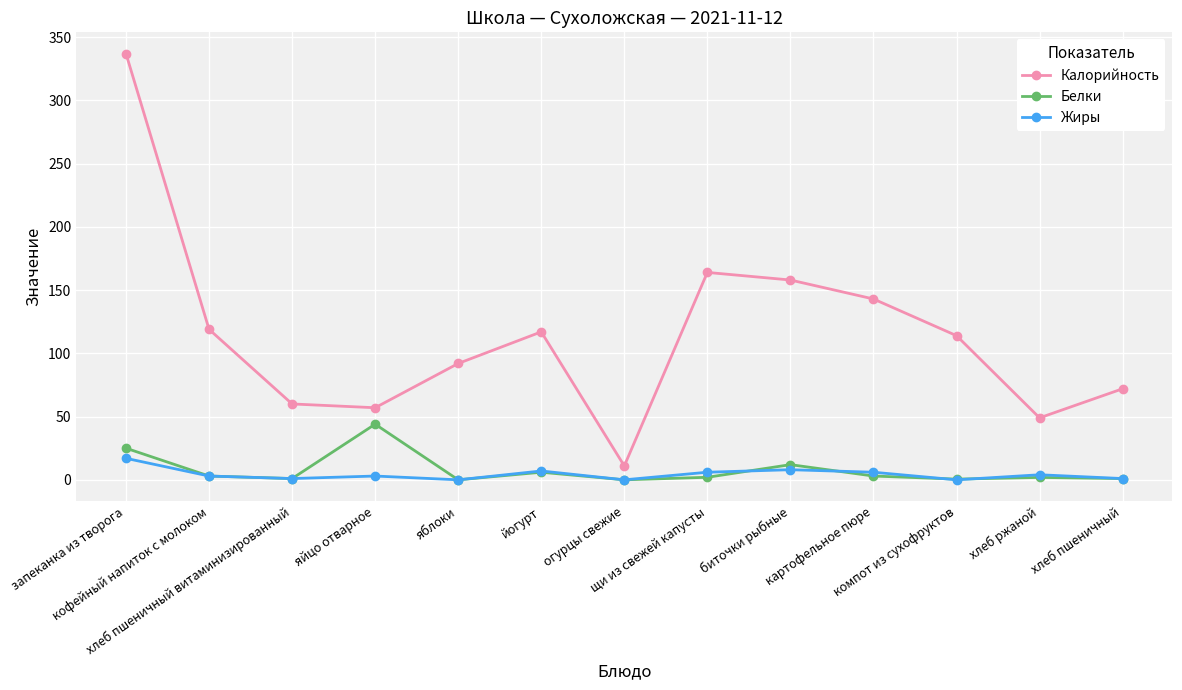

The Жиры series shows 5.0 at запеканка из творога. True or false?

False